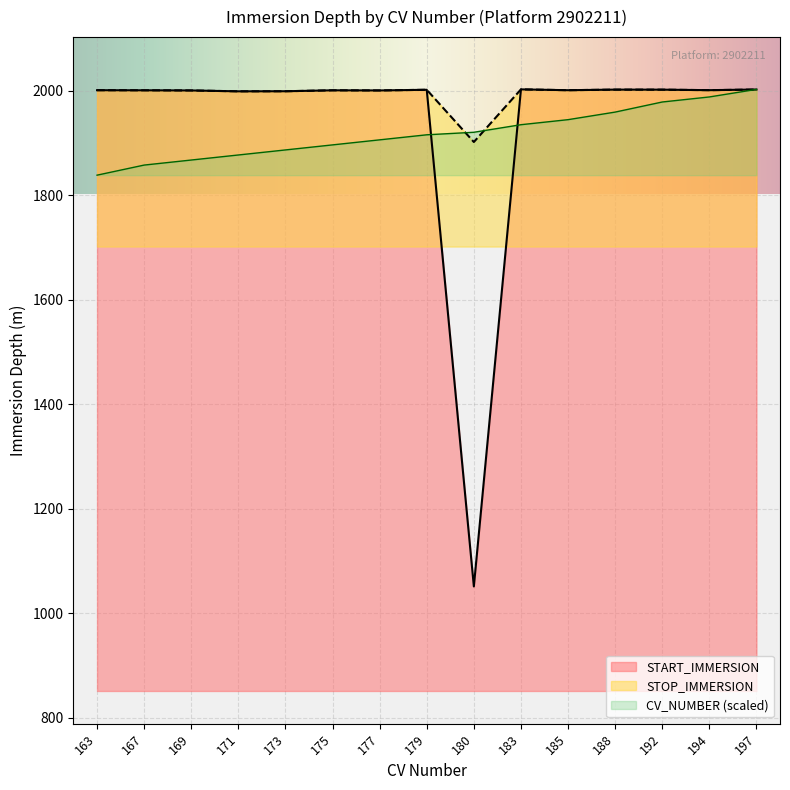

How many lines are shown in the chart?

3